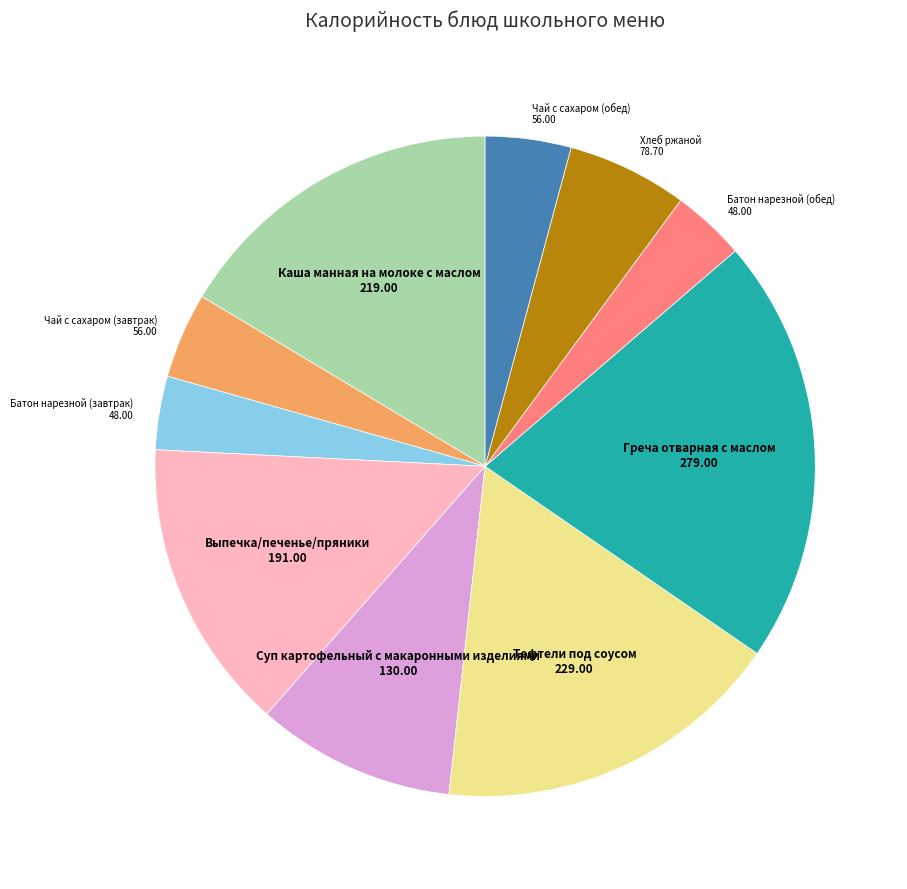

How many slices are in this pie chart?

10